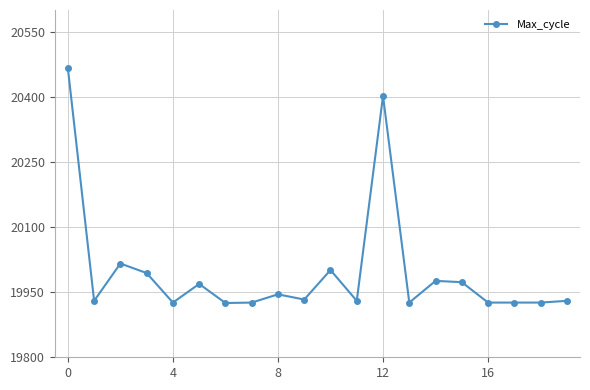

What is the difference between the second highest and minimum values?

477